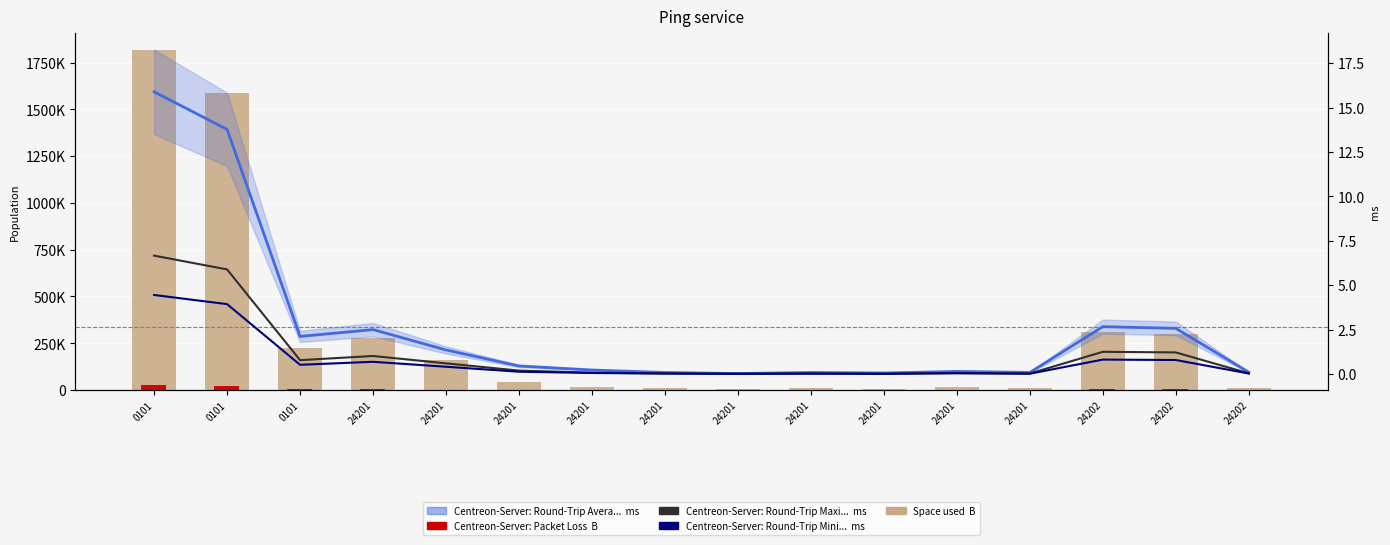

Between 0101 and 24202, which series saw the biggest shift?

Space used